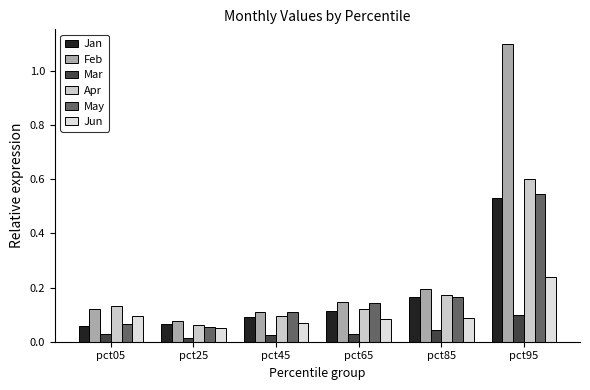

What are all the series names shown in the legend?

Jan, Feb, Mar, Apr, May, Jun